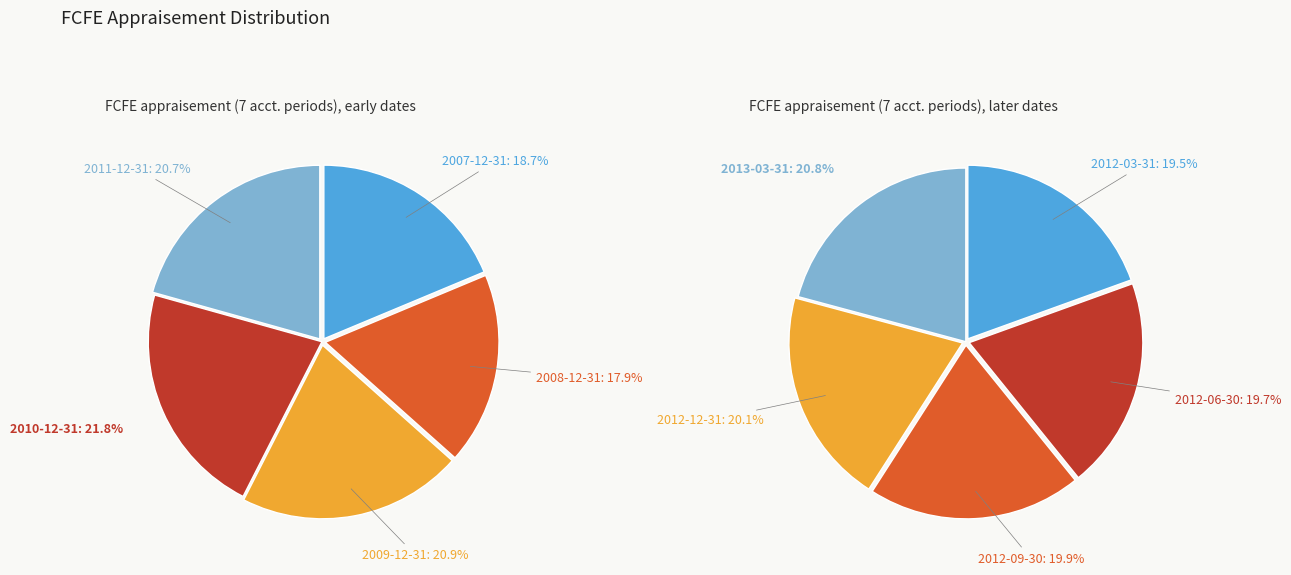

How many slices are in this pie chart?

10